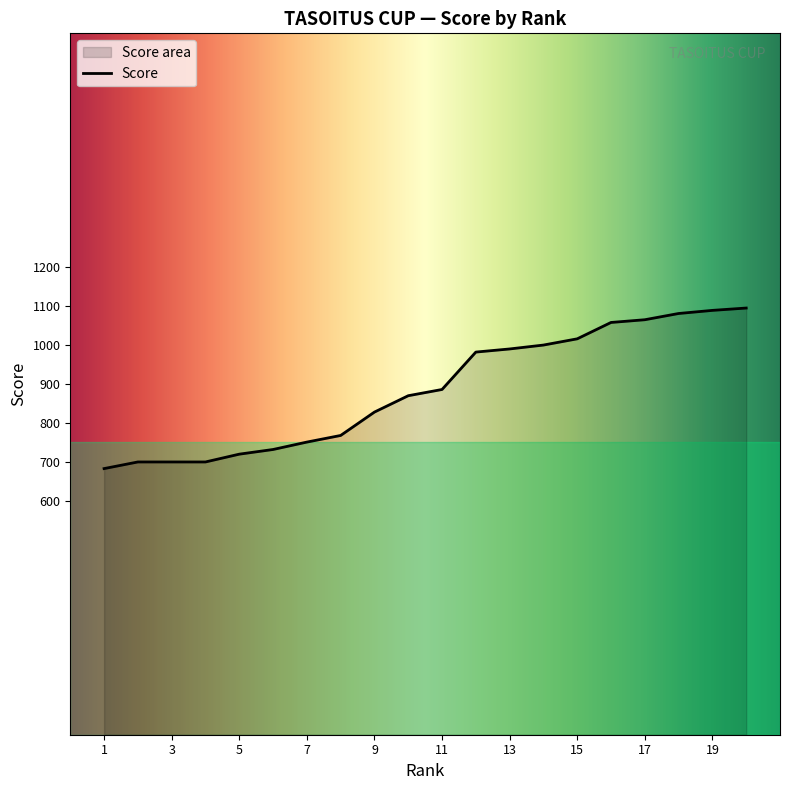

Is it true that the value at 12 is 982?

True